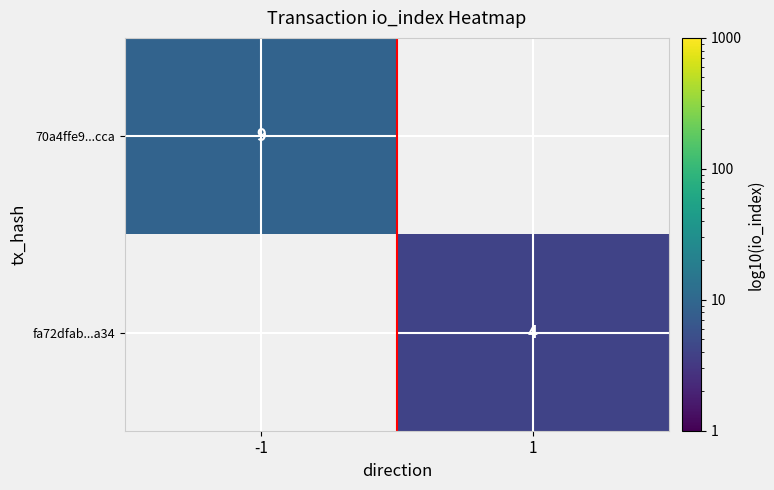

True or false: 70a4ffe9...cca has a value of 4 at -1.

False